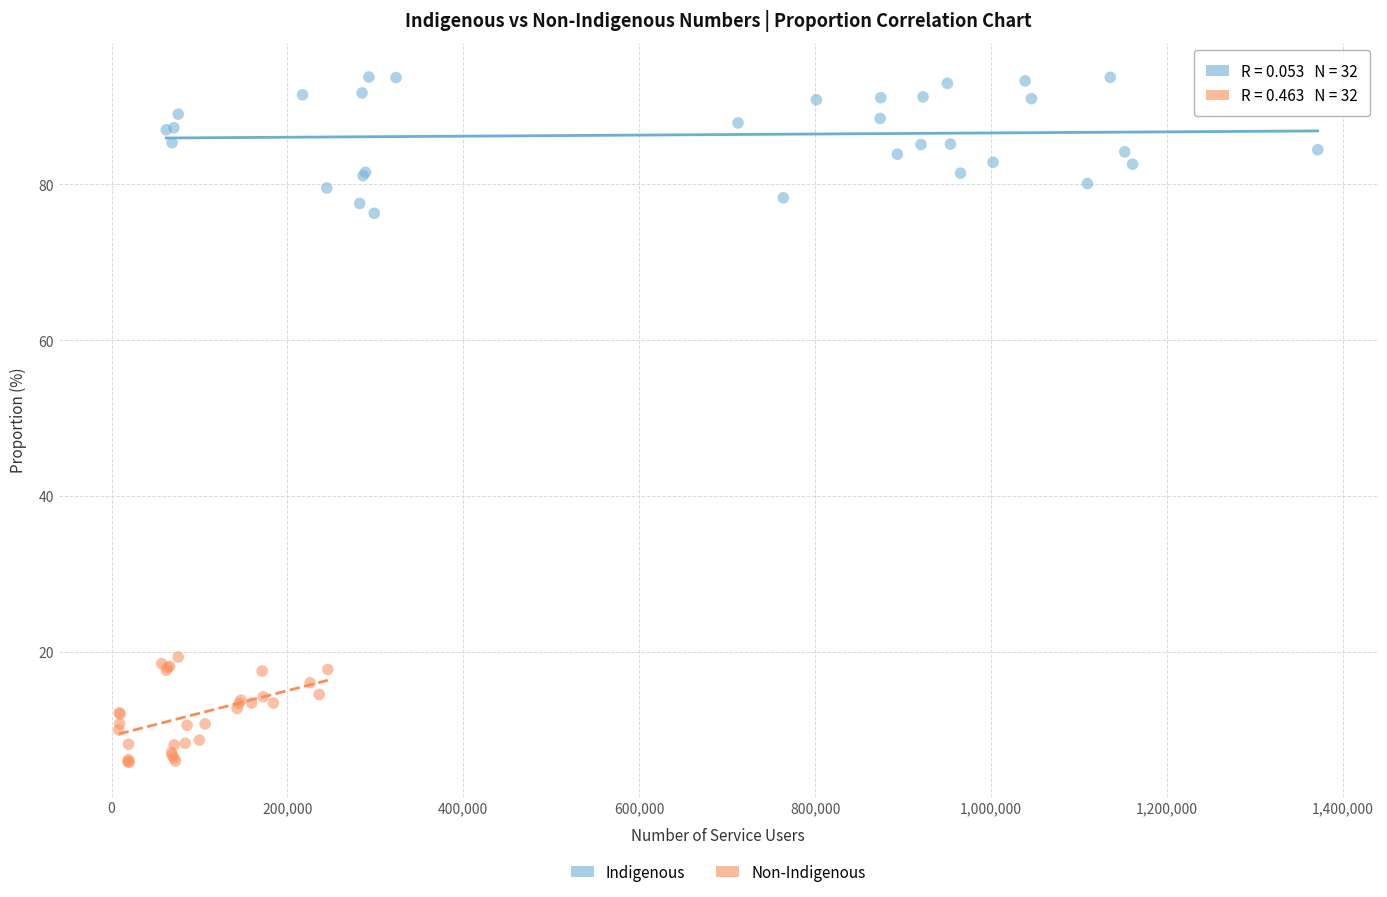

Which series reaches the maximum Y coordinate?

Indigenous